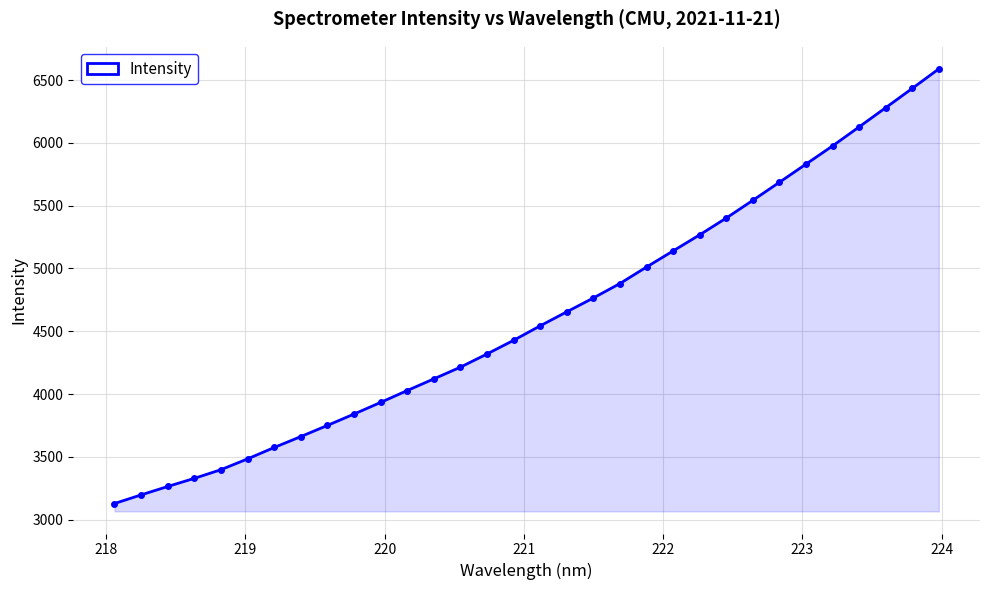

What is the smallest value displayed?

3127.8